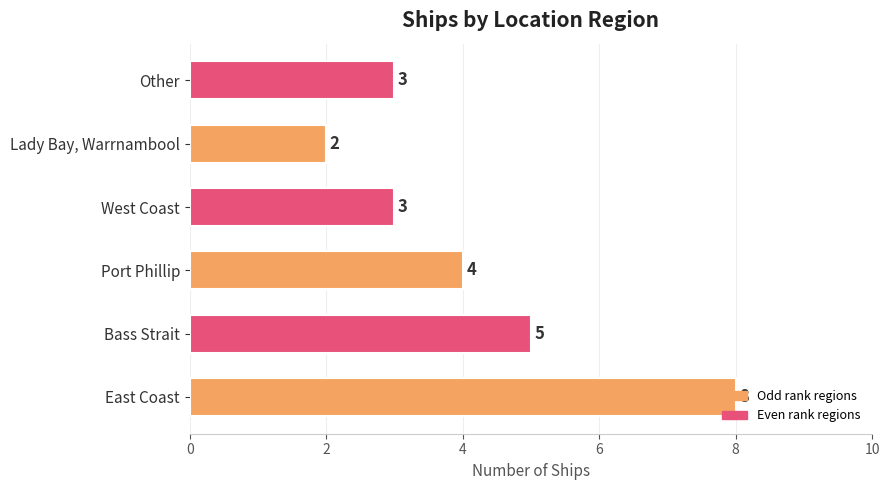

Which label corresponds to the largest value in the chart?

East Coast